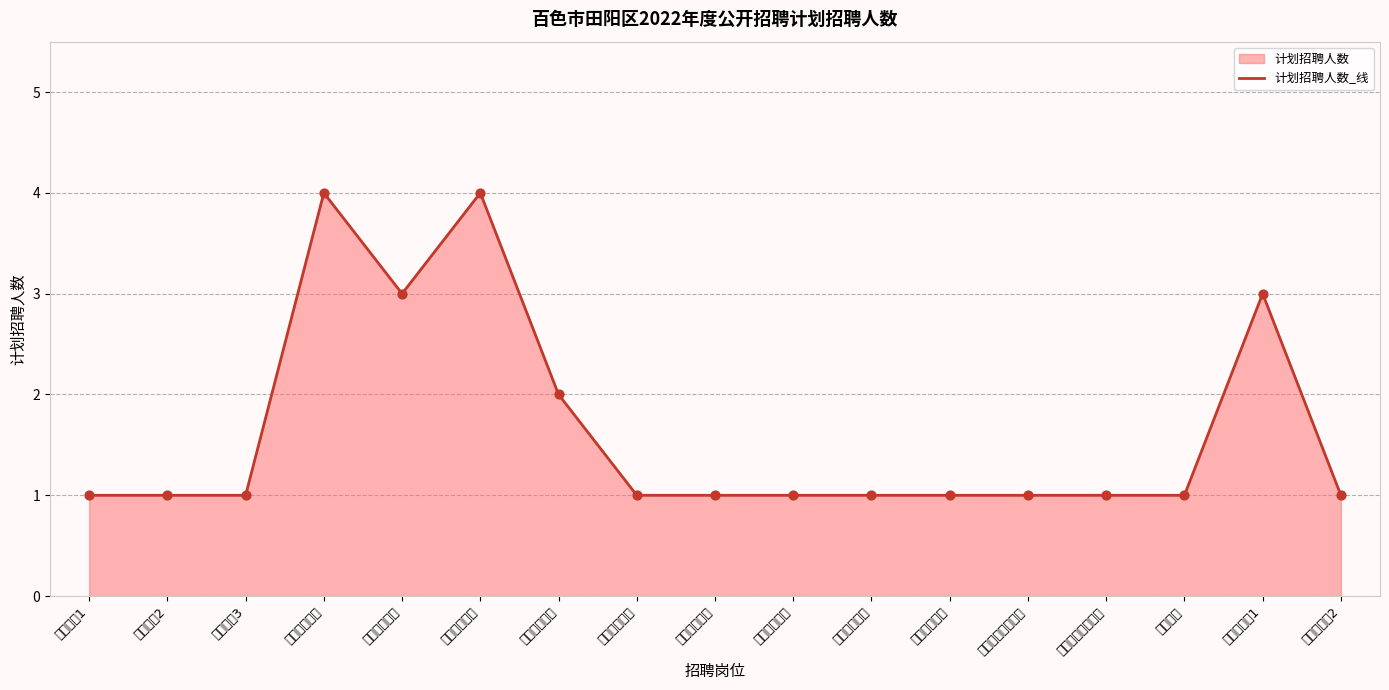

Between 疾病控制员2 and 高中教师2, which is larger?

疾病控制员2